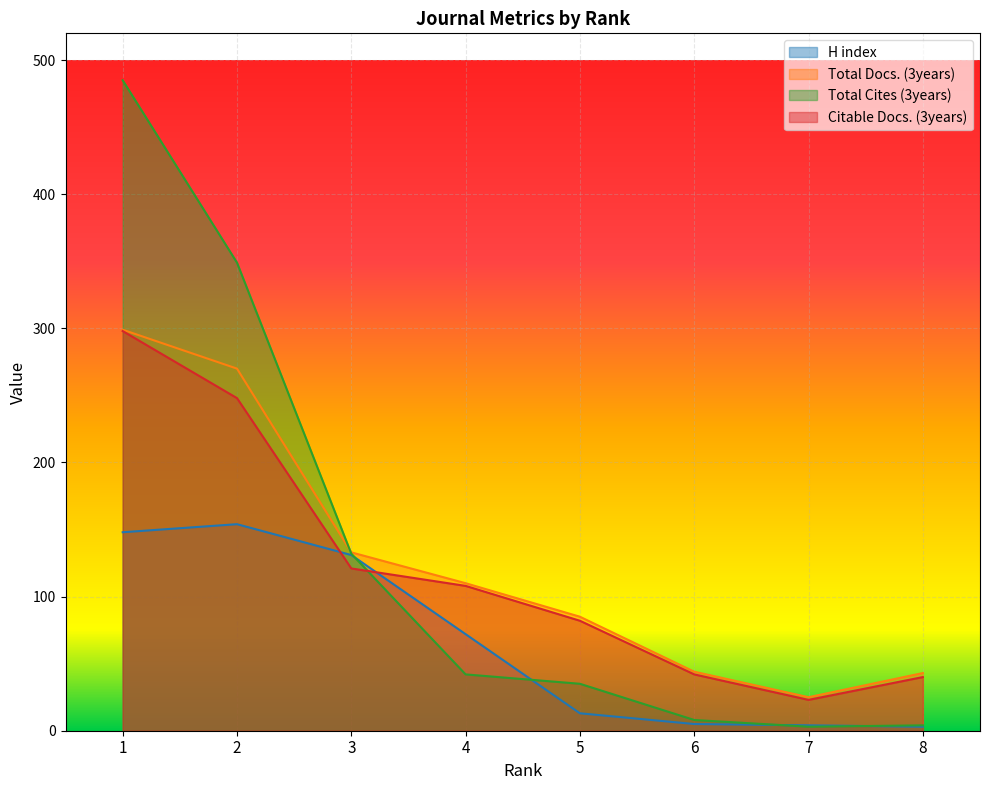

Is the value of Total Docs. (3years) at 7 greater than the value of H index at 8?

Yes